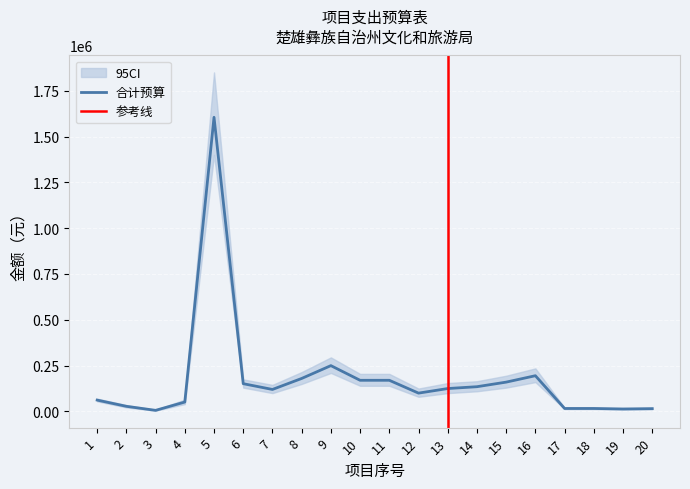

What value does the data have at 10, to the nearest 10?

170000